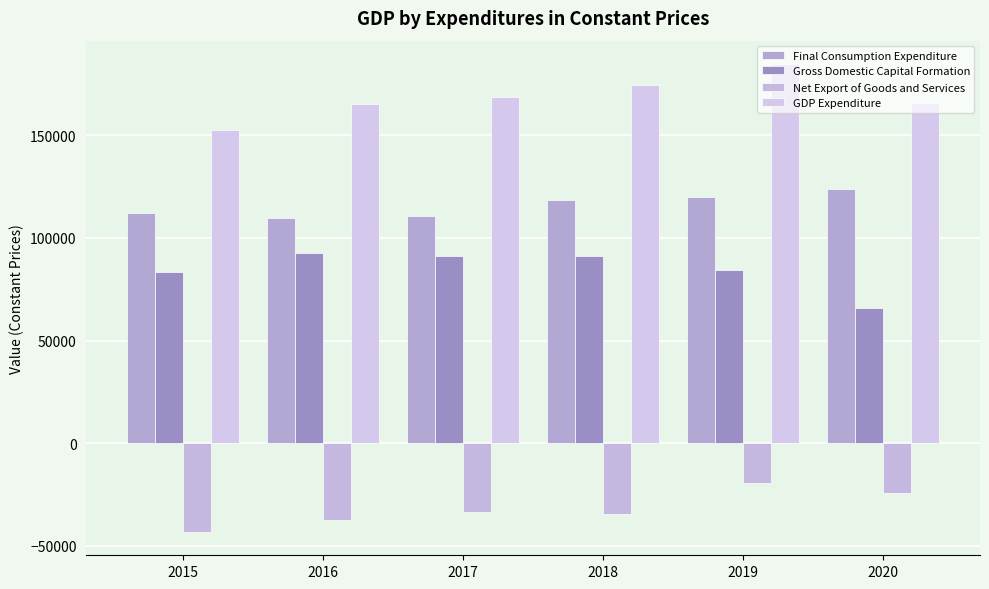

Is the value of Gross Domestic Capital Formation at 2018 greater than the value of GDP Expenditure at 2017?

No